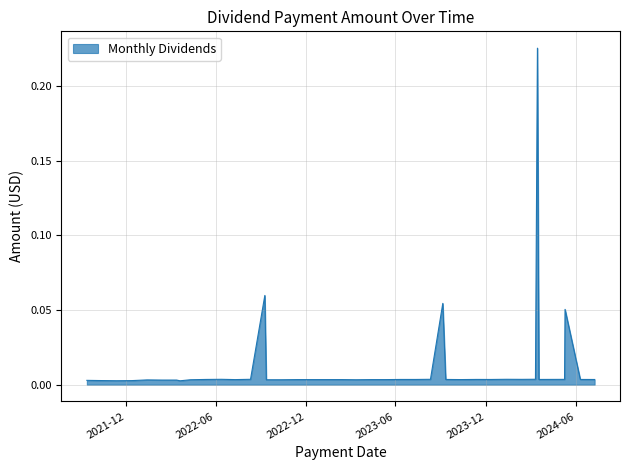

Reading left to right, list all the values displayed in this chart.

2024-07-09=0.0	2024-06-10=0.0	2024-05-10=0.1	2024-05-09=0.0	2024-03-18=0.0	2024-03-15=0.2	2024-03-11=0.0	2024-02-12=0.0	2024-01-12=0.0	2023-12-11=0.0	2023-11-13=0.0	2023-10-12=0.0	2023-09-11=0.0	2023-09-05=0.1	2023-08-11=0.0	2023-07-13=0.0	2023-06-12=0.0	2023-05-12=0.0	2023-04-13=0.0	2023-03-13=0.0	2023-02-13=0.0	2023-01-12=0.0	2022-12-12=0.0	2022-11-14=0.0	2022-10-13=0.0	2022-09-12=0.0	2022-09-09=0.1	2022-08-11=0.0	2022-07-11=0.0	2022-06-13=0.0	2022-05-12=0.0	2022-04-11=0.0	2022-03-21=0.0	2022-03-14=0.0	2022-02-11=0.0	2022-01-13=0.0	2021-12-13=0.0	2021-11-12=0.0	2021-10-12=0.0	2021-09-13=0.0